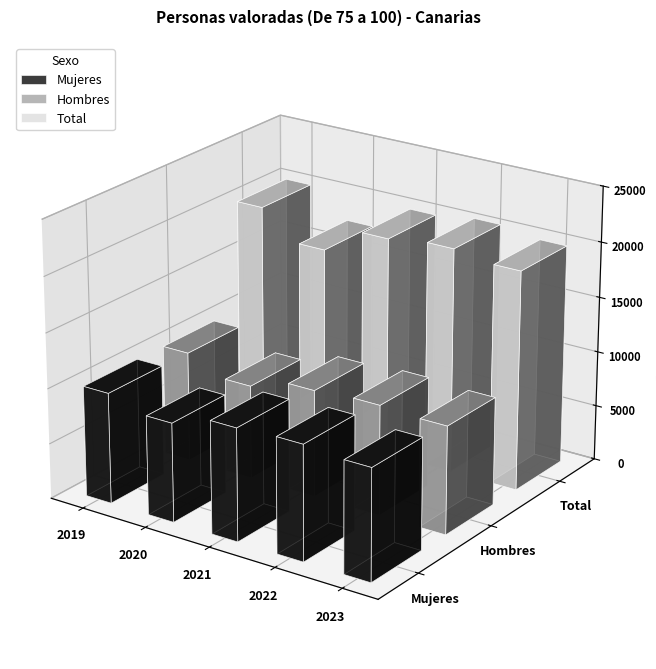

Which series has the largest total across all categories?

Total